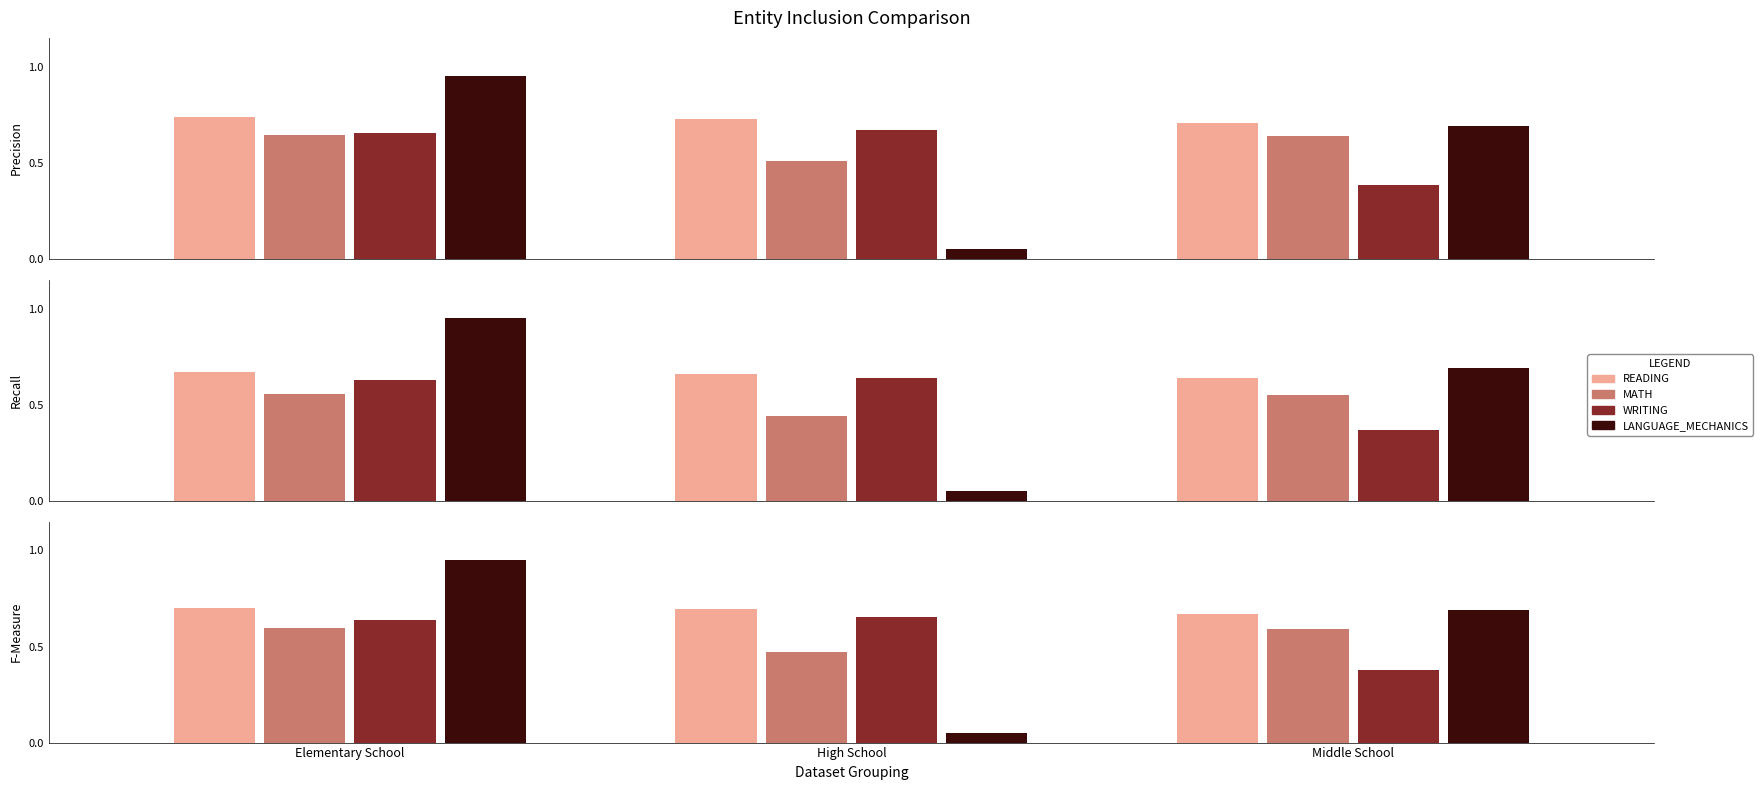

Rank the series by their maximum value, from highest to lowest.

LANGUAGE_MECHANICS, READING, WRITING, MATH